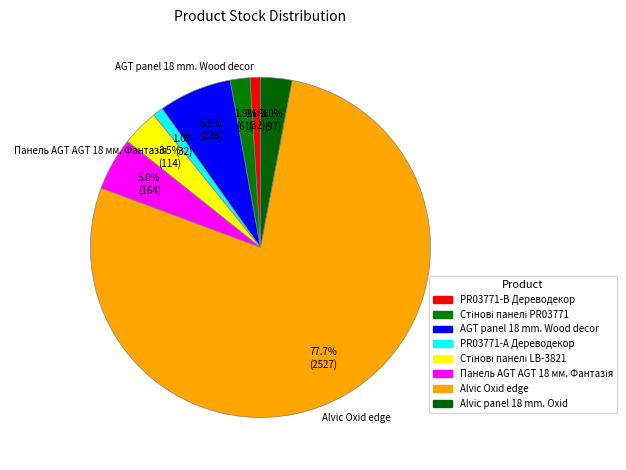

How many slices are in this pie chart?

8